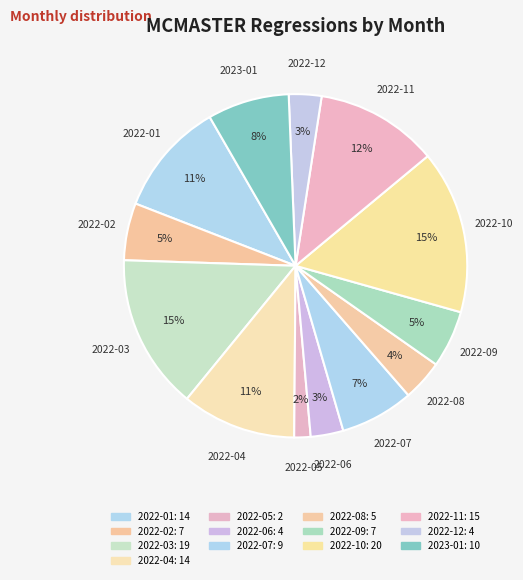

Is there a majority slice in this chart?

No